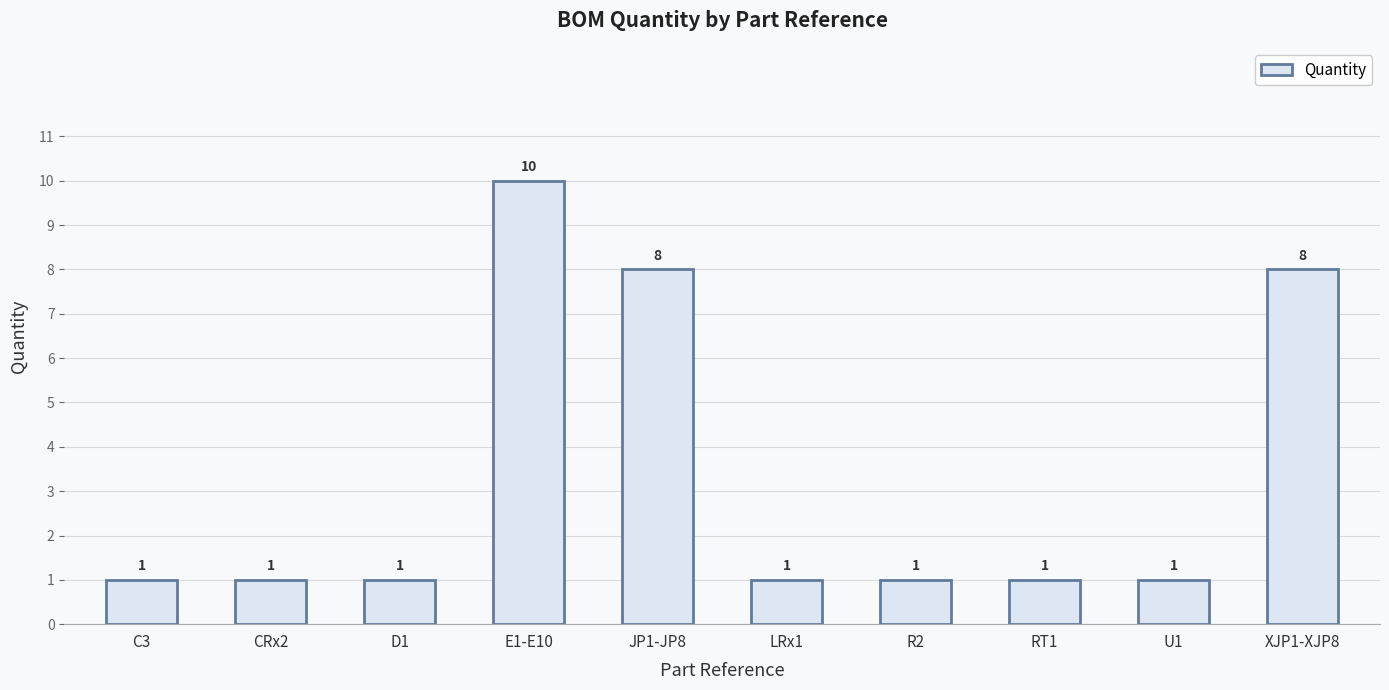

What is the label of the 7th bar from the left?

R2